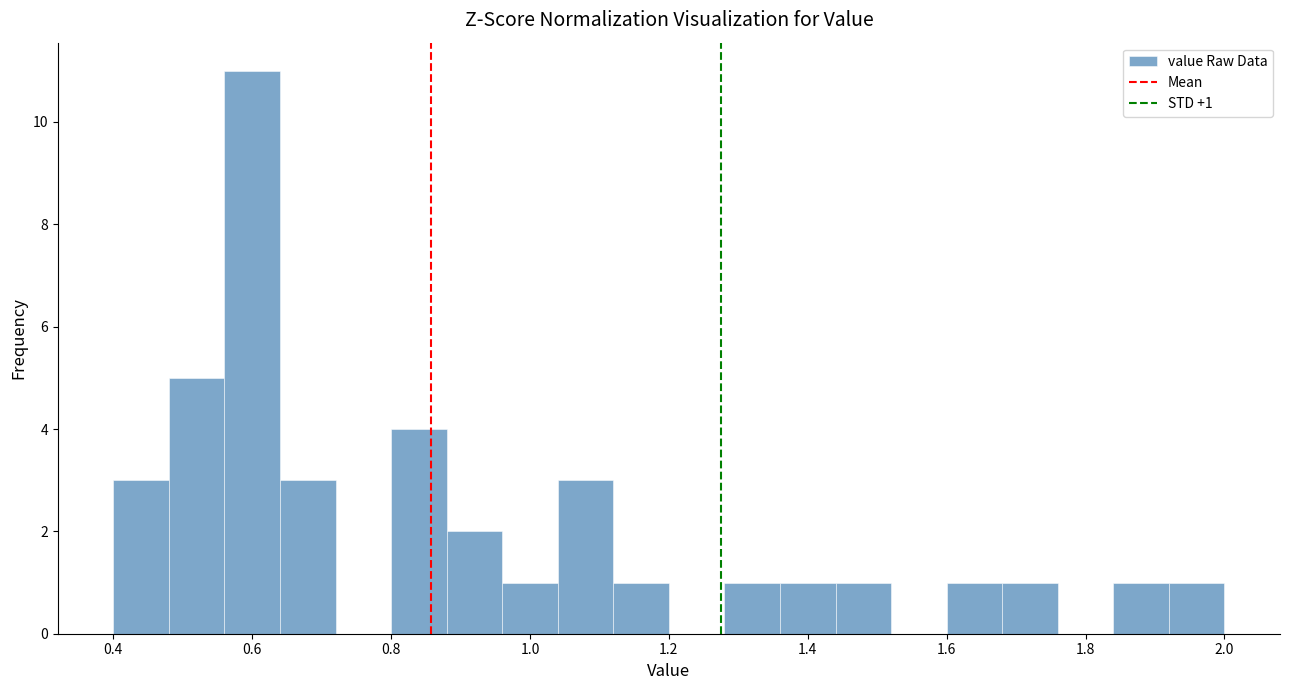

Which range on the x-axis has the tallest bar?

0.56 to 0.64